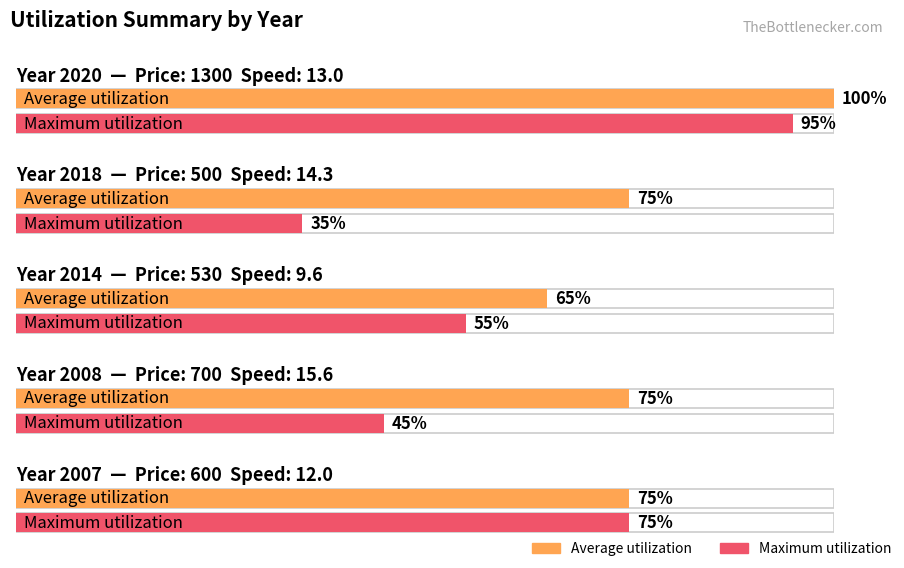

What is the minimum value for Average utilization?

65